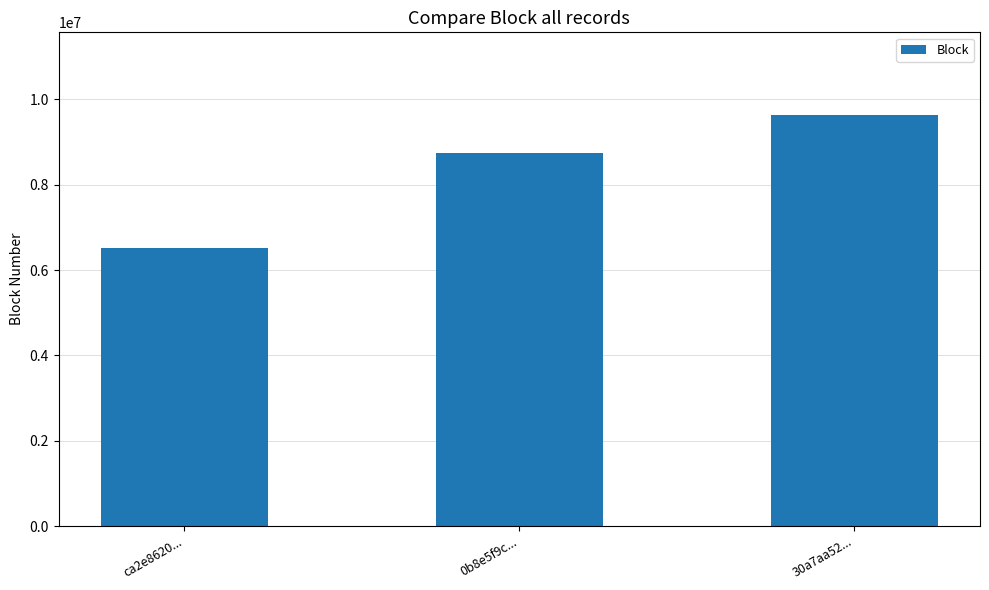

Reading left to right, list all the values displayed in this chart.

6511027	8747090	9645275